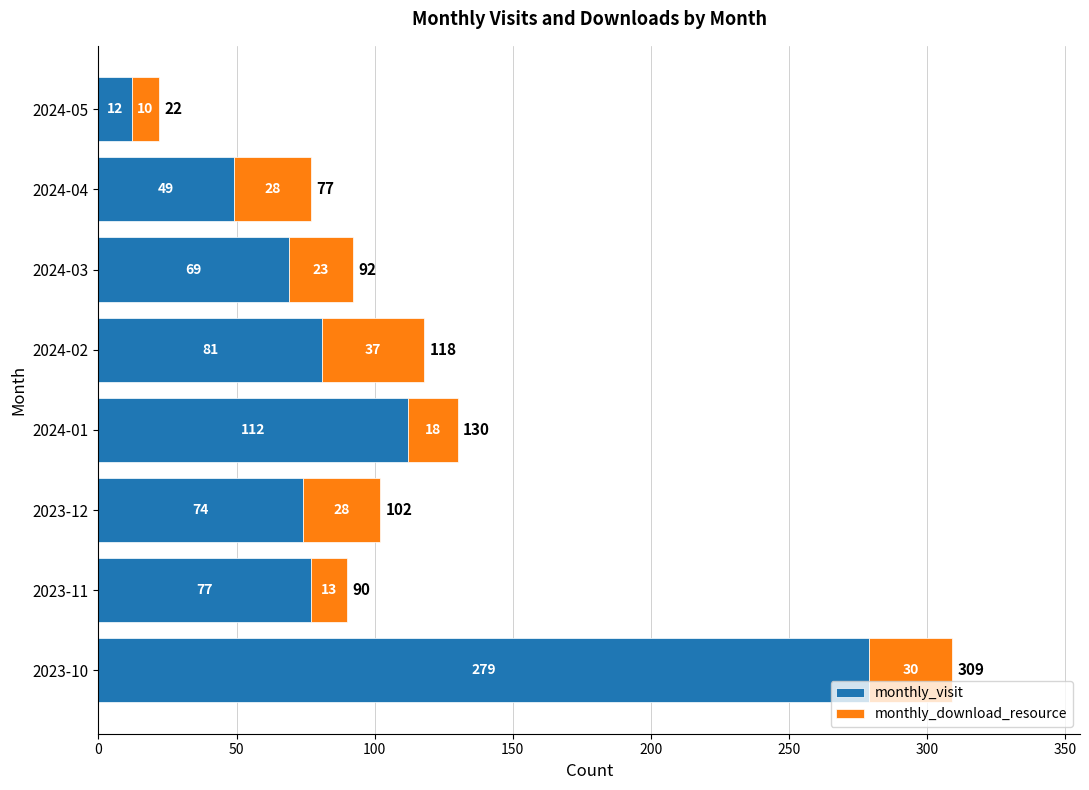

What is the total value across all series at 2024-03?

92